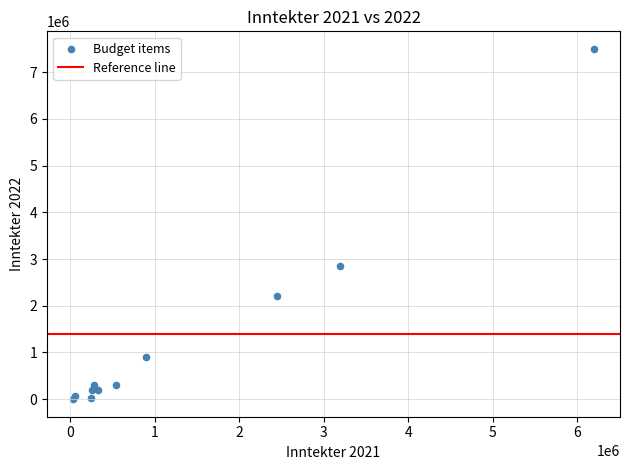

What Y value in the scatter plot is closest to 3750000?

2850000